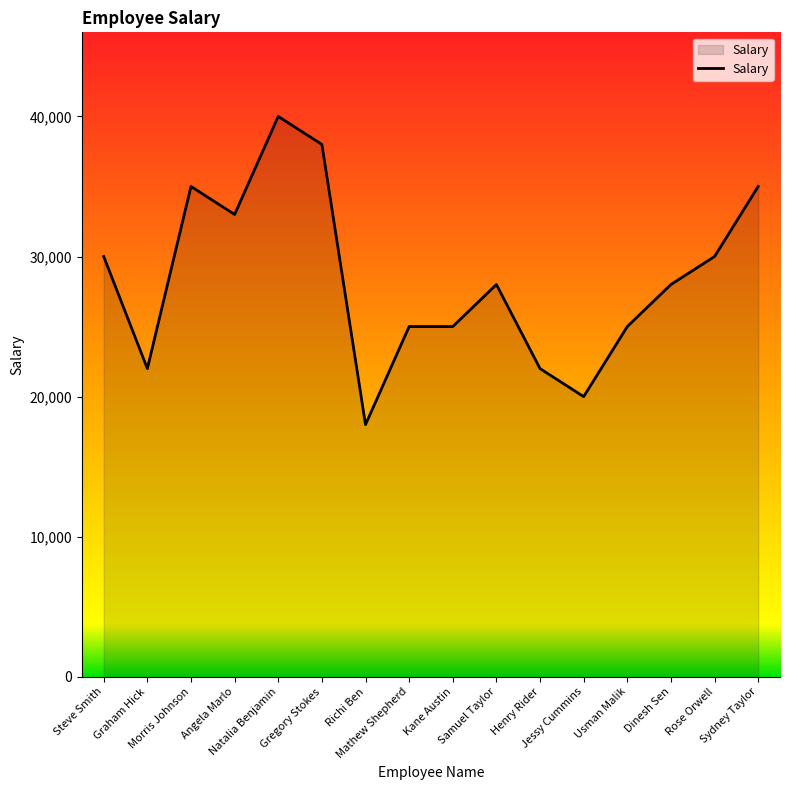

What is the average value?

28375